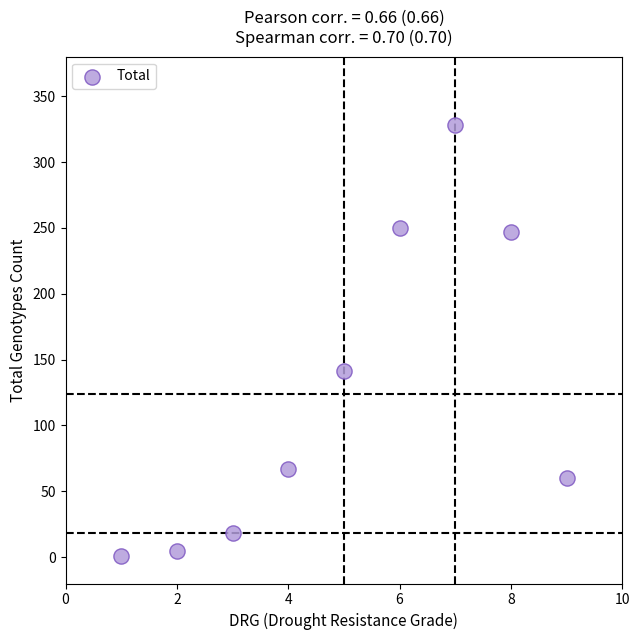

What is the average Y value?

124